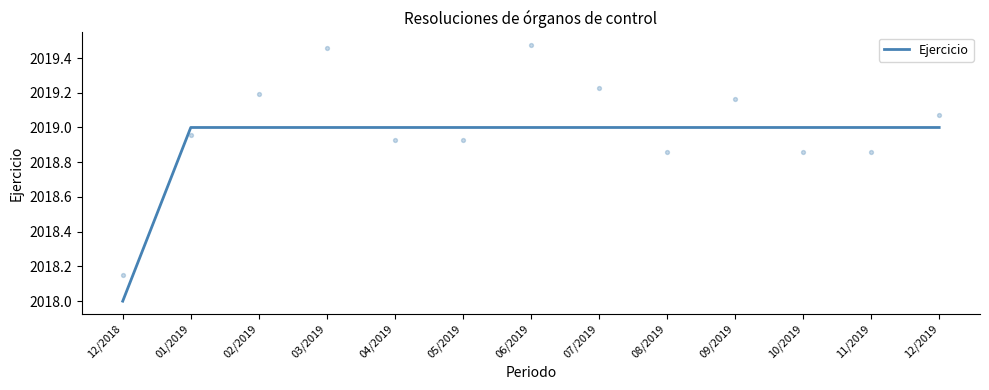

Approximately how many times larger is the value at 10/2019 compared to 08/2019?

1.0